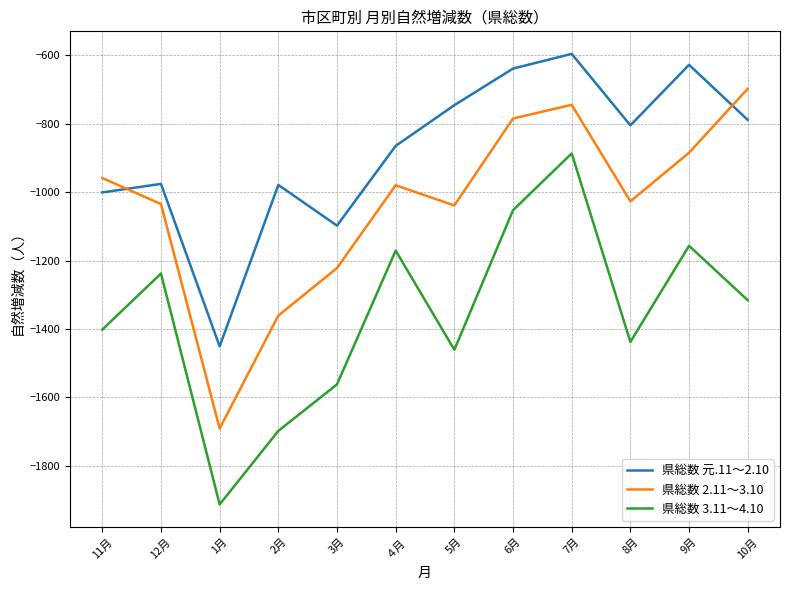

Between 5月 and 10月, which series saw the biggest shift?

県総数 2.11～3.10